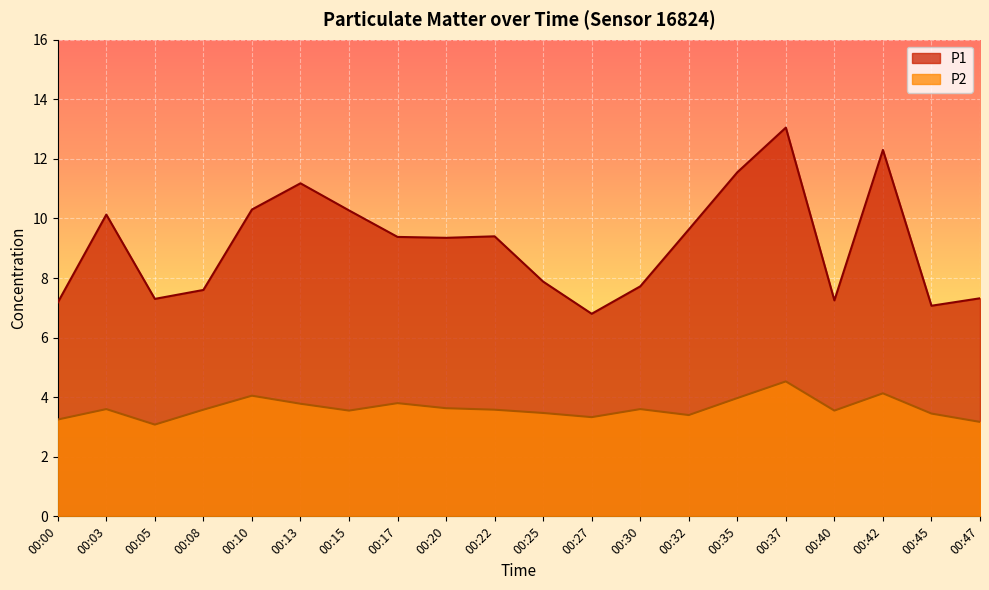

What is the value of the P1 point at the 15th from the left?

11.6